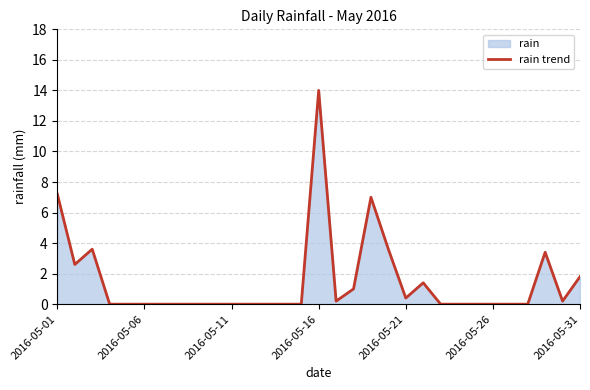

What is the greatest value displayed?

14.0